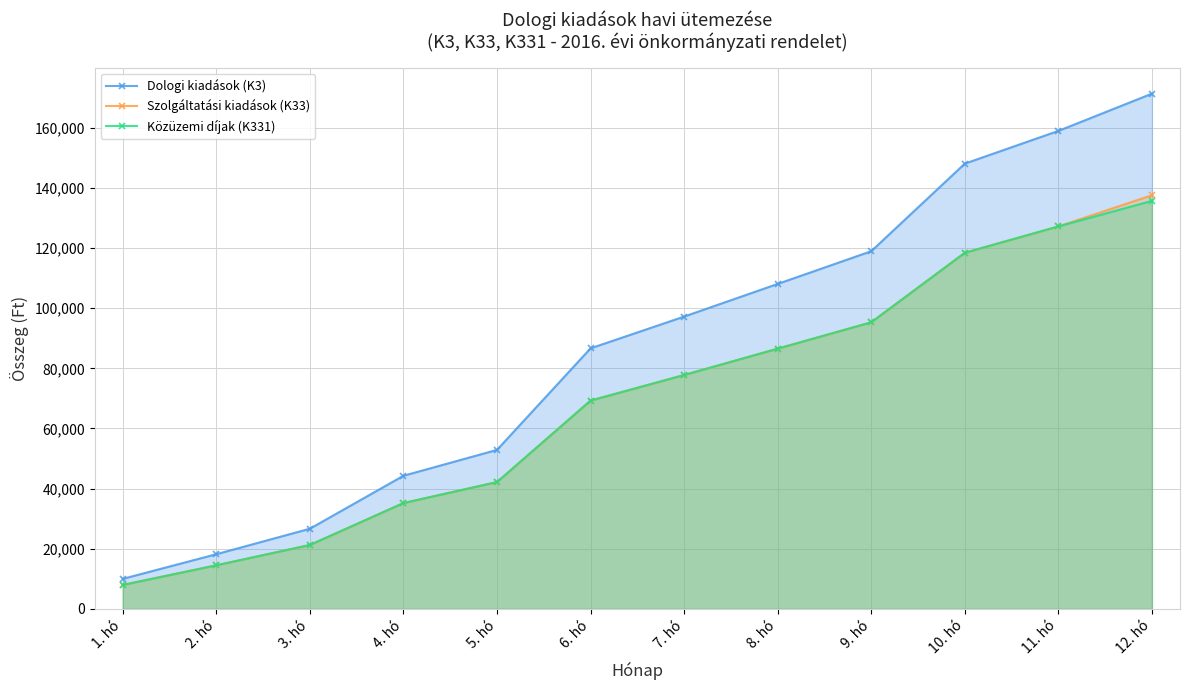

How many categories are shown in the chart?

12